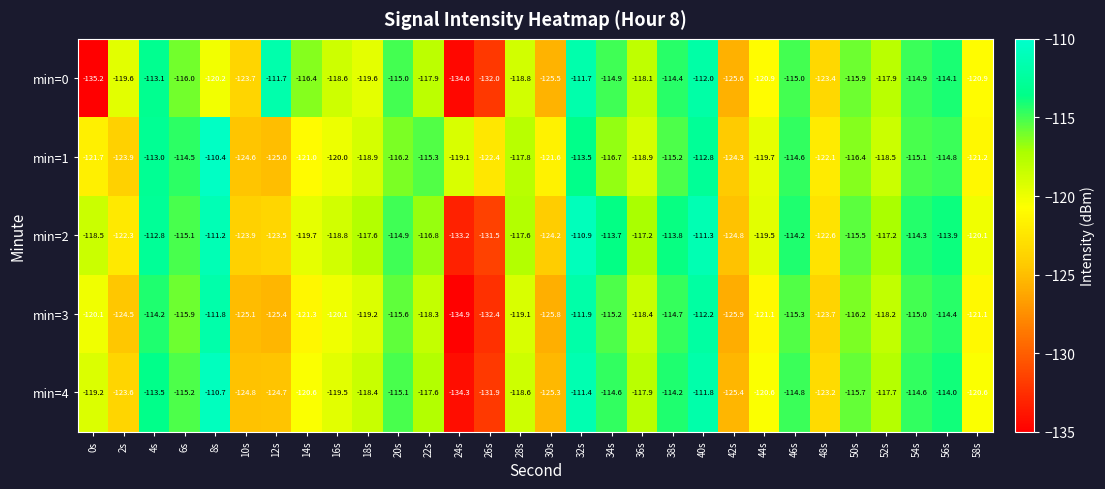

The value of min=3 at 32s is -41.0. True or false?

False